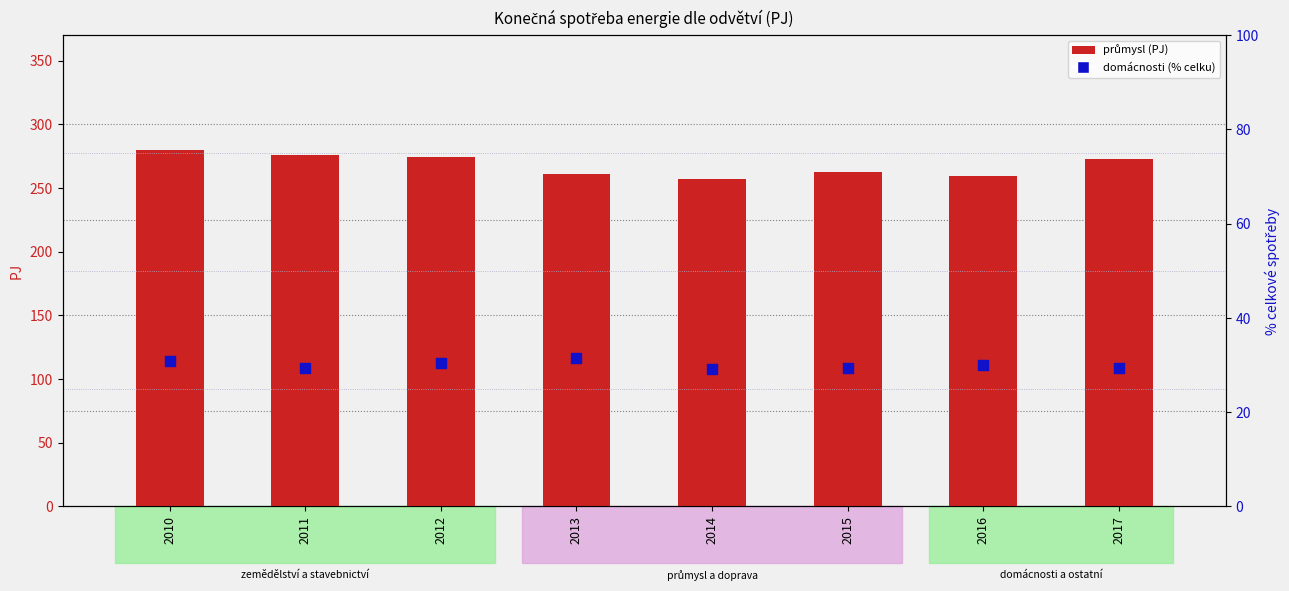

Is the value of průmysl at 2016 greater than the value of domácnosti at 2011?

Yes